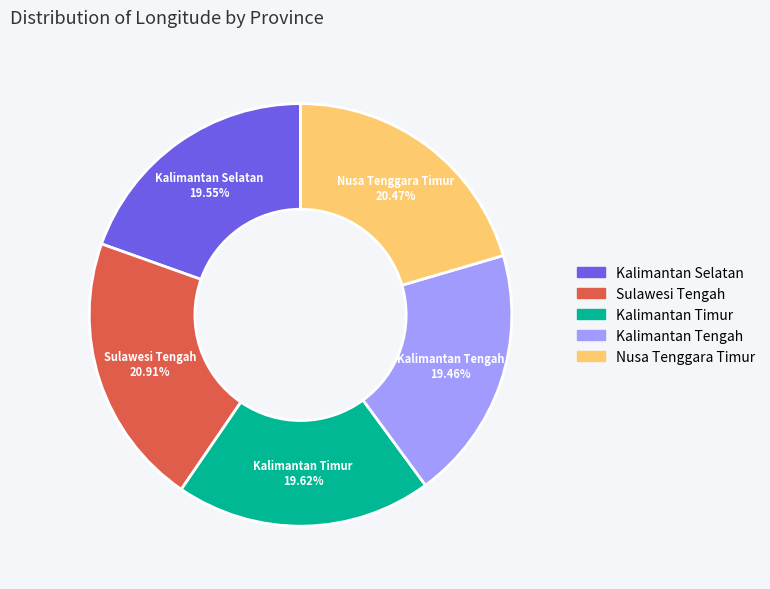

Is there a majority slice in this chart?

No